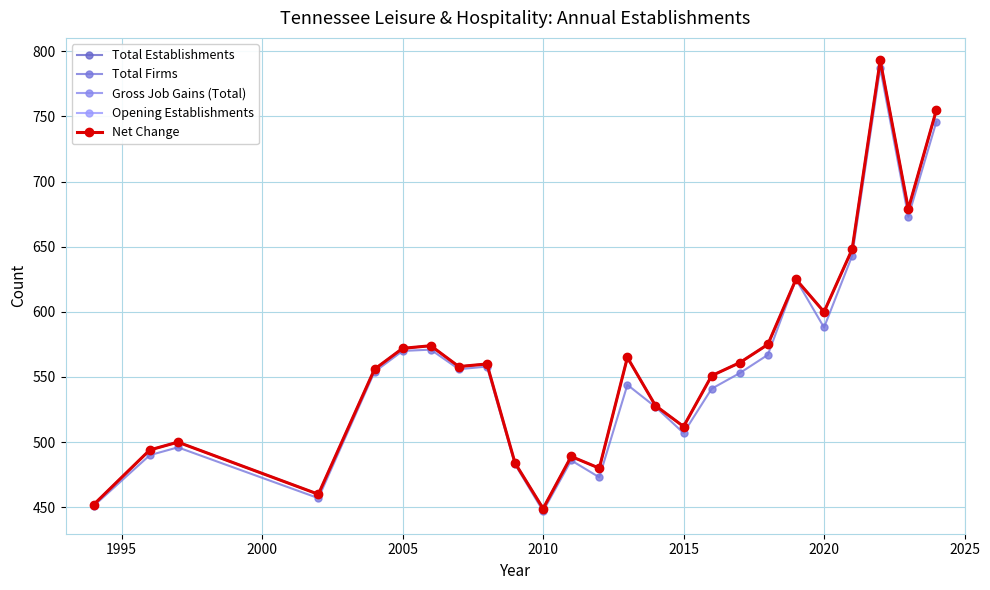

Does the chart have visible grid lines?

Yes